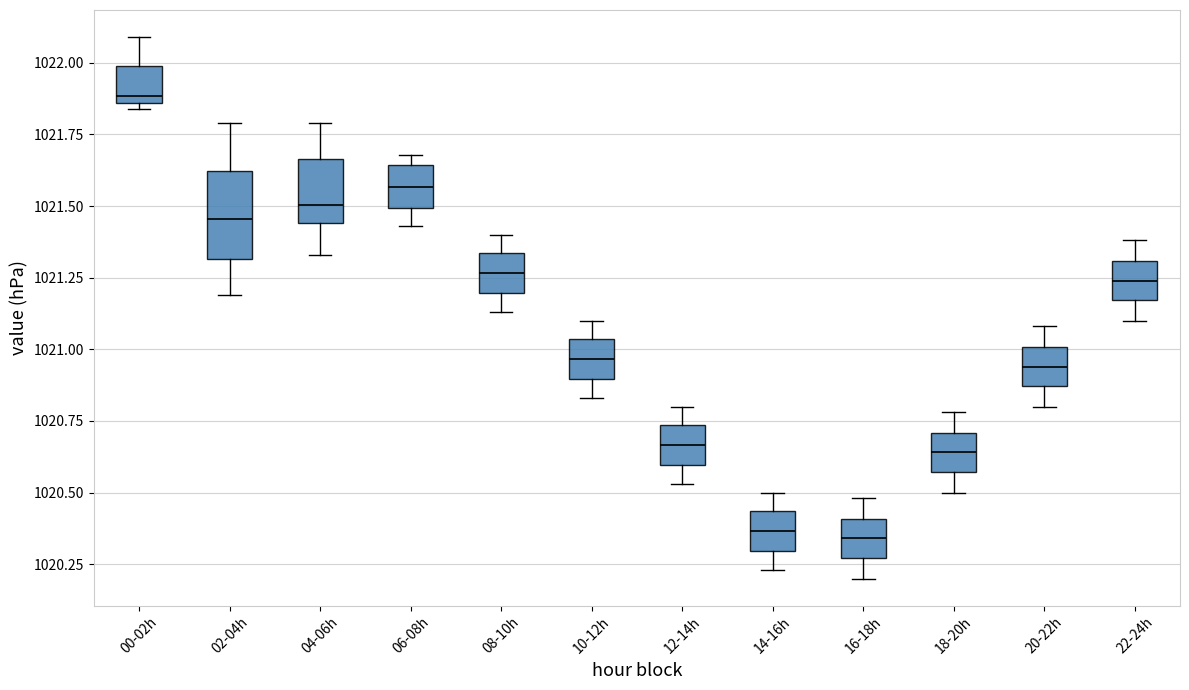

Reading left to right, transcribe this box plot: for each box, give where its median line is, the range the box spans, and where its two whiskers end, as read against the y-axis. The values are not printed on the chart, so give them approximately, as read against the axis.

00-02h: median 1021.90, box 1021.85 to 1022.00, whiskers 1021.85 (just below the box's lower edge) to 1022.10
02-04h: median 1021.45, box 1021.30 to 1021.60, whiskers 1021.20 to 1021.80
04-06h: median 1021.50, box 1021.45 to 1021.65, whiskers 1021.35 to 1021.80
06-08h: median 1021.55, box 1021.50 to 1021.65, whiskers 1021.45 to 1021.70
08-10h: median 1021.25, box 1021.20 to 1021.35, whiskers 1021.15 to 1021.40
10-12h: median 1020.95, box 1020.90 to 1021.05, whiskers 1020.85 to 1021.10
12-14h: median 1020.65, box 1020.60 to 1020.75, whiskers 1020.55 to 1020.80
14-16h: median 1020.35, box 1020.30 to 1020.45, whiskers 1020.25 to 1020.50
16-18h: median 1020.35, box 1020.25 to 1020.40, whiskers 1020.20 to 1020.50
18-20h: median 1020.65, box 1020.55 to 1020.70, whiskers 1020.50 to 1020.80
20-22h: median 1020.95, box 1020.85 to 1021.00, whiskers 1020.80 to 1021.10
22-24h: median 1021.25, box 1021.15 to 1021.30, whiskers 1021.10 to 1021.40